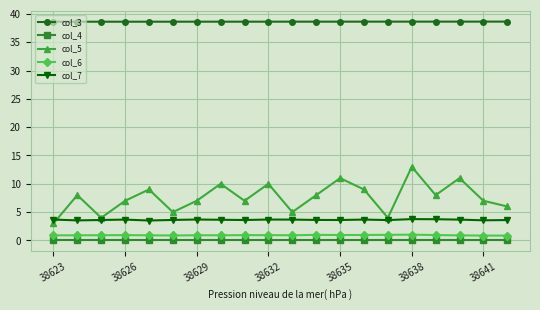

Which series has the largest total across all categories?

col_3